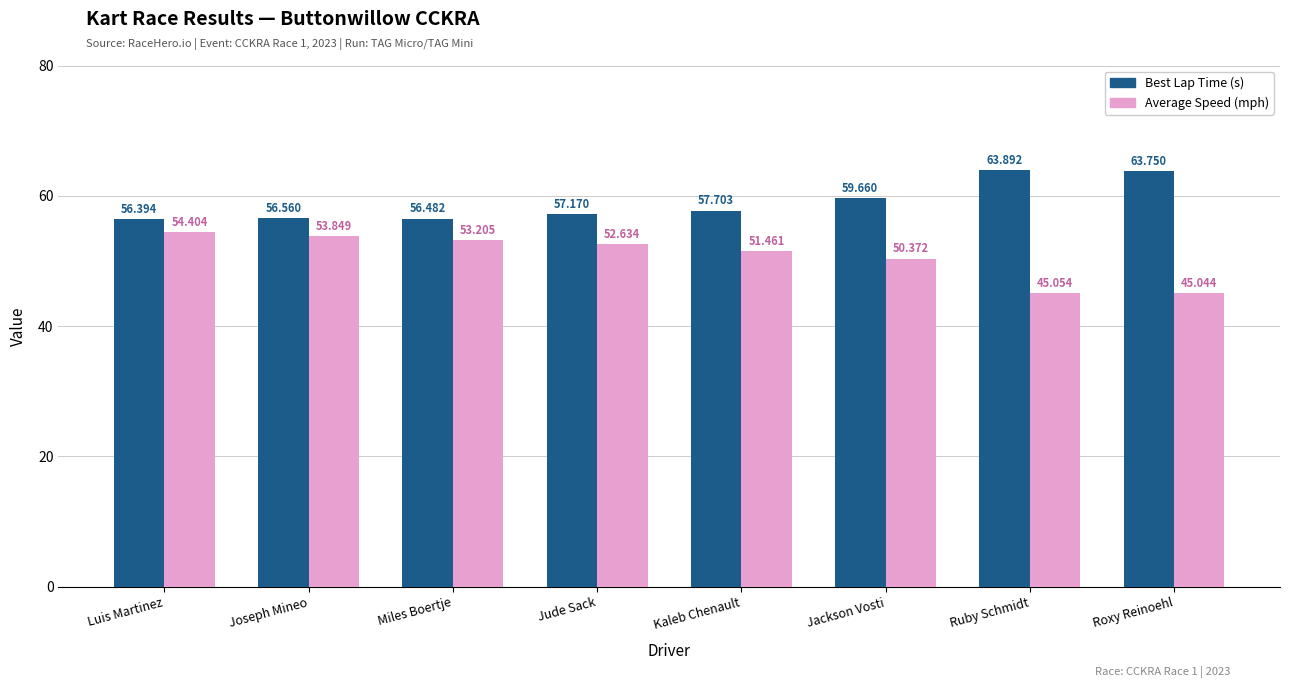

Which series changed the most between Jude Sack and Roxy Reinoehl?

Average Speed (mph)